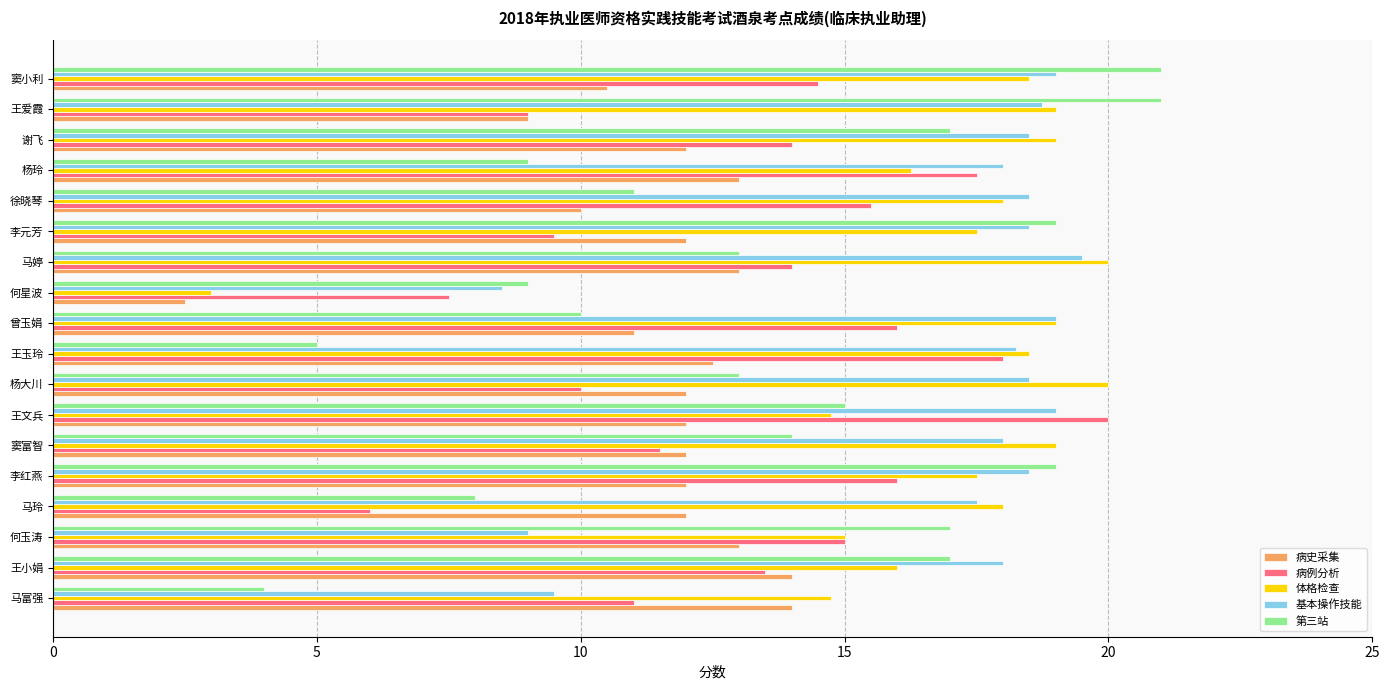

What are all the series names shown in the legend?

病史采集, 病例分析, 体格检查, 基本操作技能, 第三站